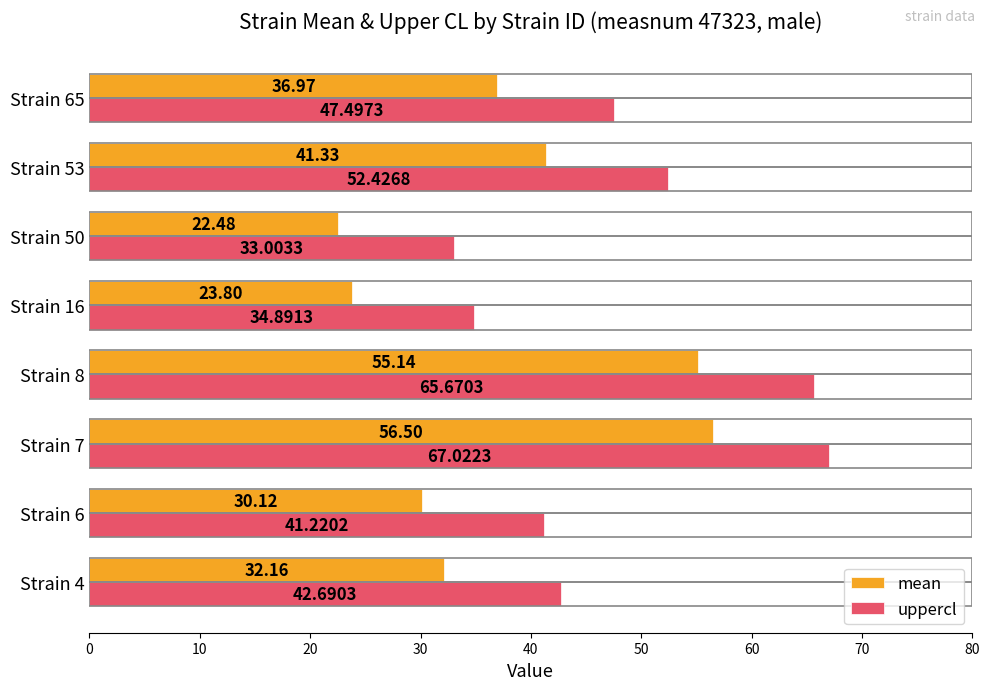

What is the spread (max minus min) of values at Strain 16?

11.1